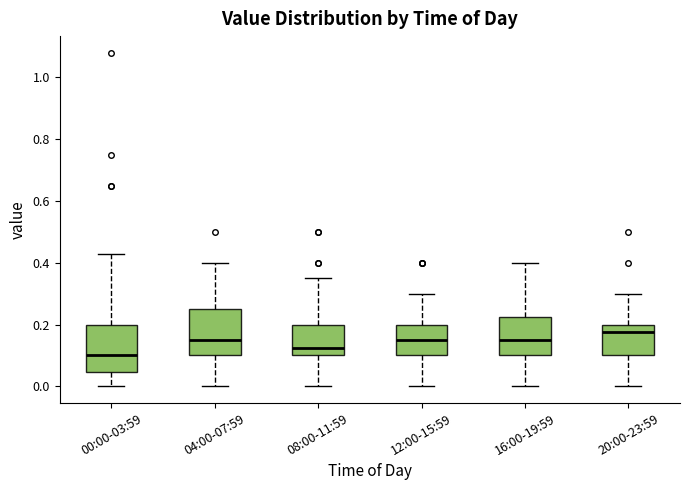

Reading left to right, read every box against the y-axis: the position of its median line, the range the box covers, and the ends of its whiskers. The values are not printed on the chart, so give them approximately, as read against the axis.

00:00-03:59: median 0.10, box 0.04 to 0.20, whiskers 0.00 to 0.44
04:00-07:59: median 0.16, box 0.10 to 0.26, whiskers 0.00 to 0.40
08:00-11:59: median 0.12, box 0.10 to 0.20, whiskers 0.00 to 0.36
12:00-15:59: median 0.16, box 0.10 to 0.20, whiskers 0.00 to 0.30
16:00-19:59: median 0.16, box 0.10 to 0.22, whiskers 0.00 to 0.40
20:00-23:59: median 0.18, box 0.10 to 0.20, whiskers 0.00 to 0.30